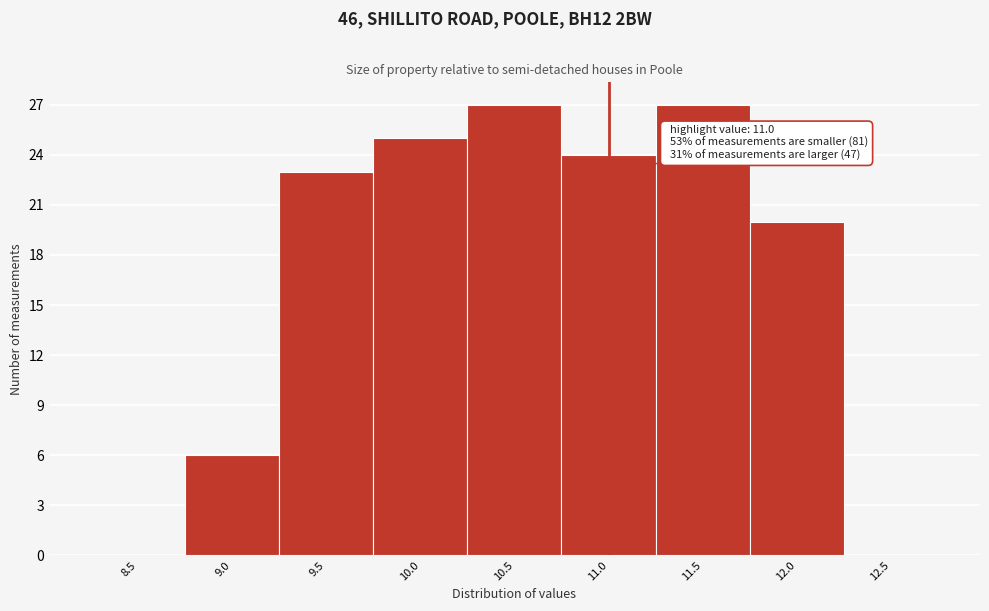

Reading left to right, transcribe all the data shown in this chart.

8.5=0	9.0=6	9.5=23	10.0=25	10.5=27	11.0=24	11.5=27	12.0=20	12.5=0